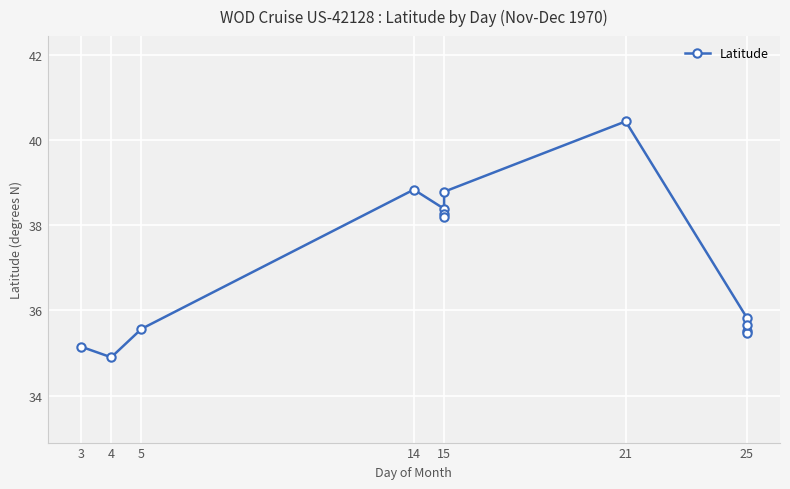

At which category does the chart reach its minimum across all series?

4